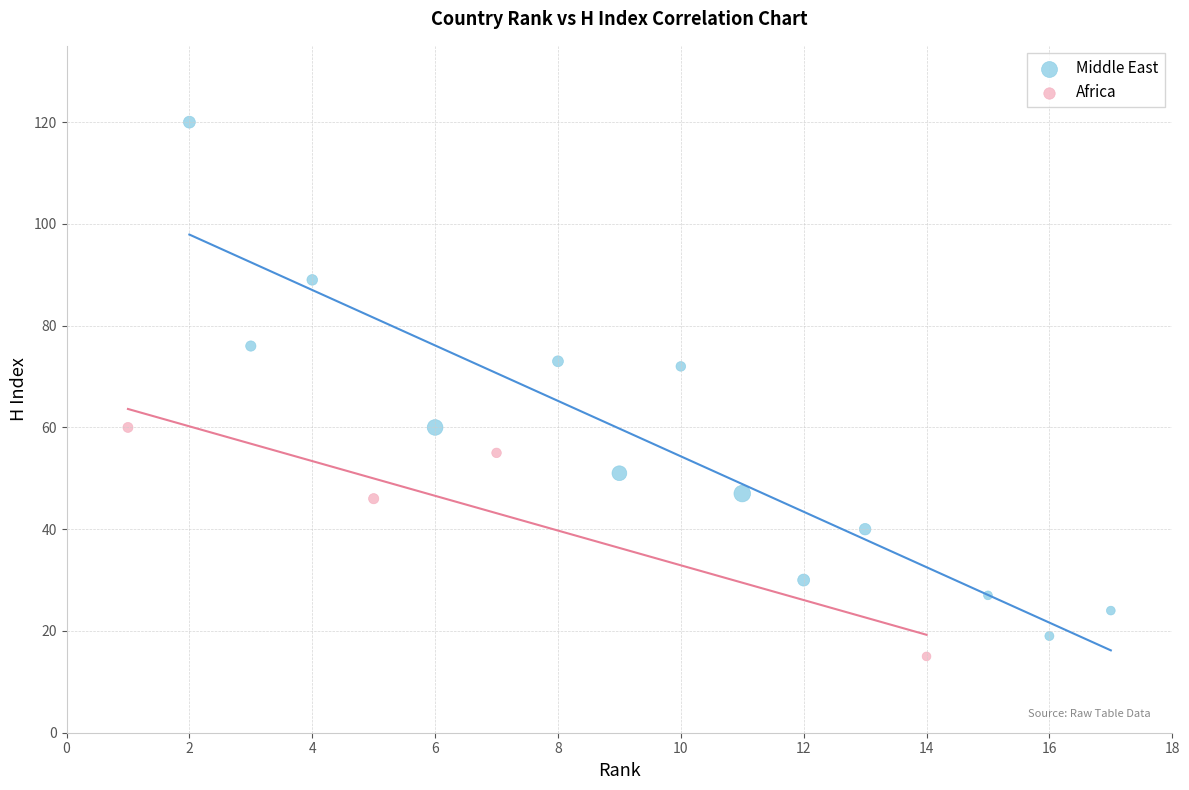

Which series reaches the minimum Y coordinate?

Africa